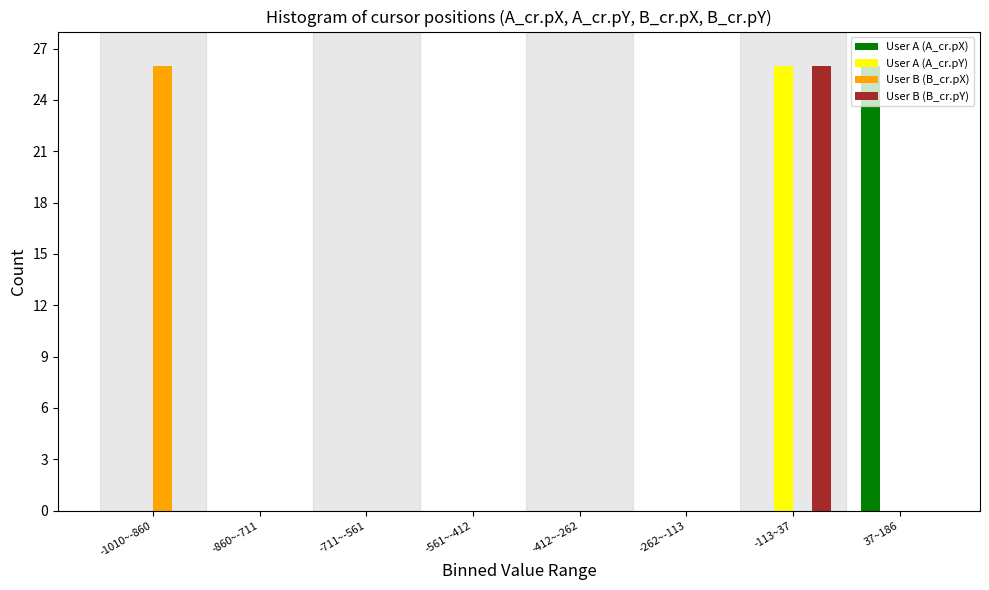

What is the maximum value for User B (B_cr.pY)?

26